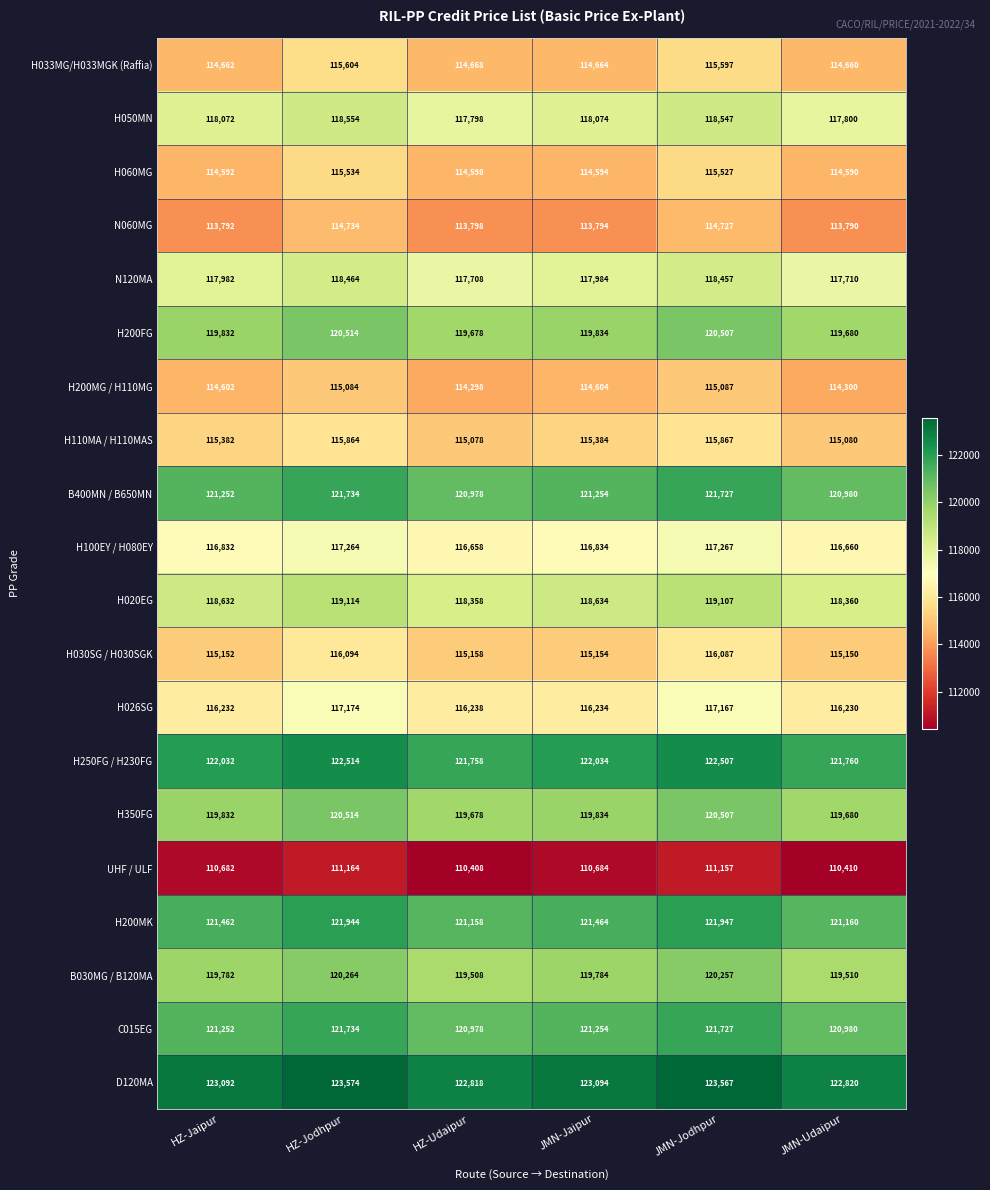

The value of H033MG/H033MGK (Raffia) at HZ-Jodhpur is 32839. True or false?

False